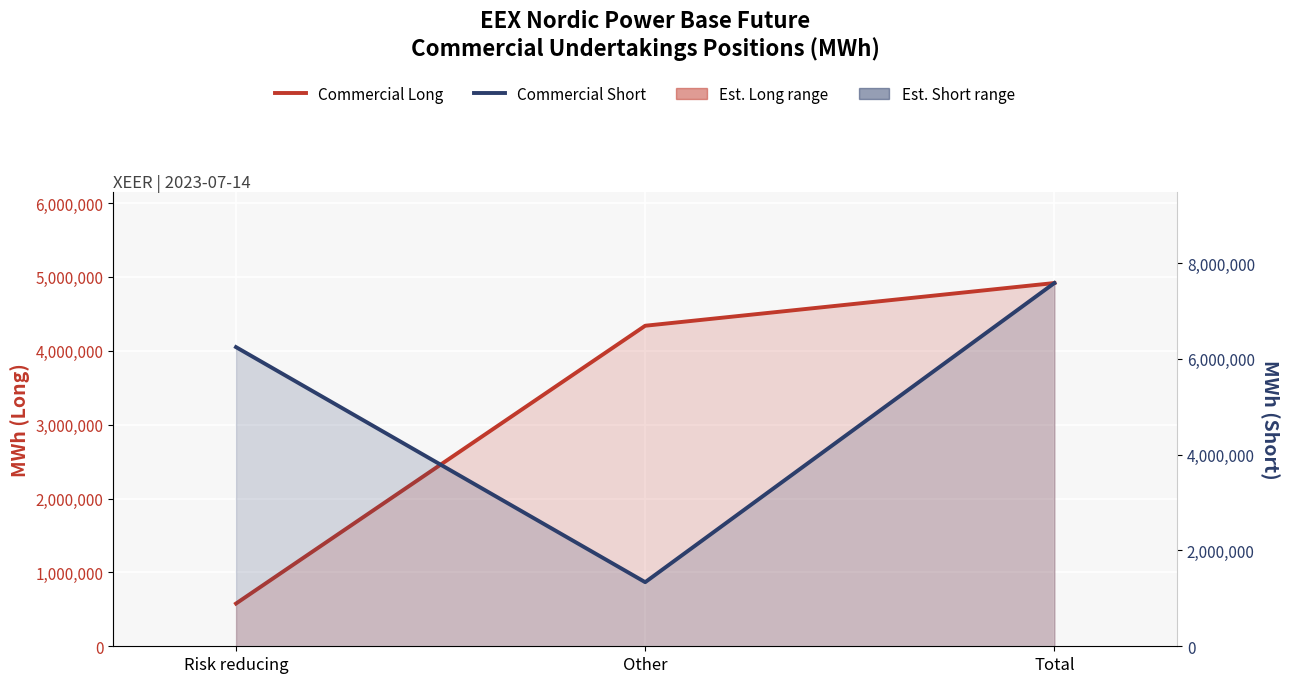

List the labels in order of Commercial Long value, smallest first.

Risk reducing, Other, Total